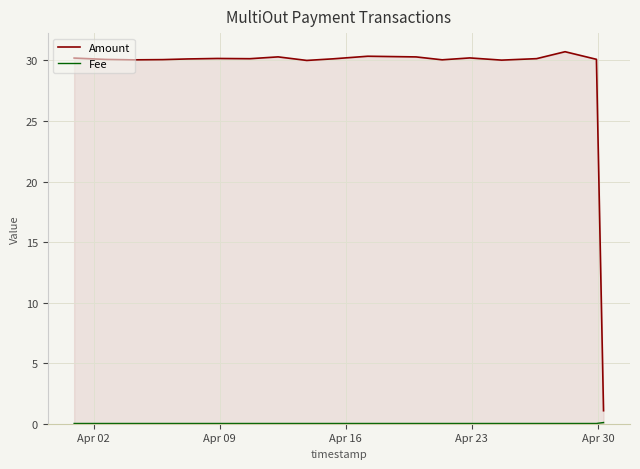

Which series has the largest total across all categories?

Amount